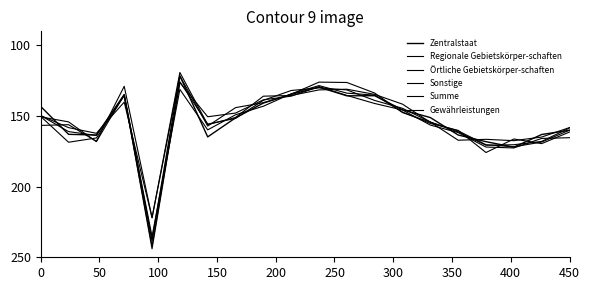

Which series has the largest total across all categories?

Gewährleistungen